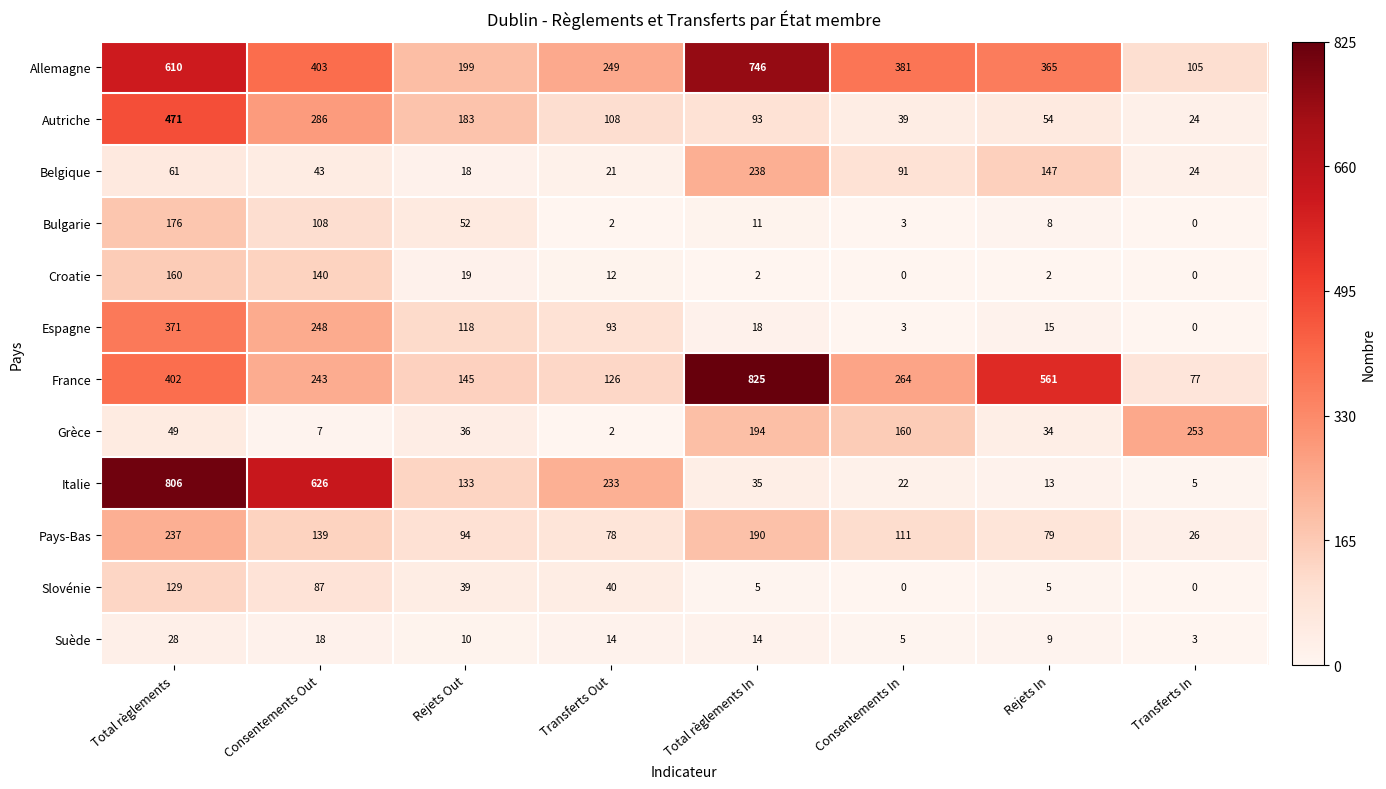

Which series has the largest total across all categories?

Allemagne